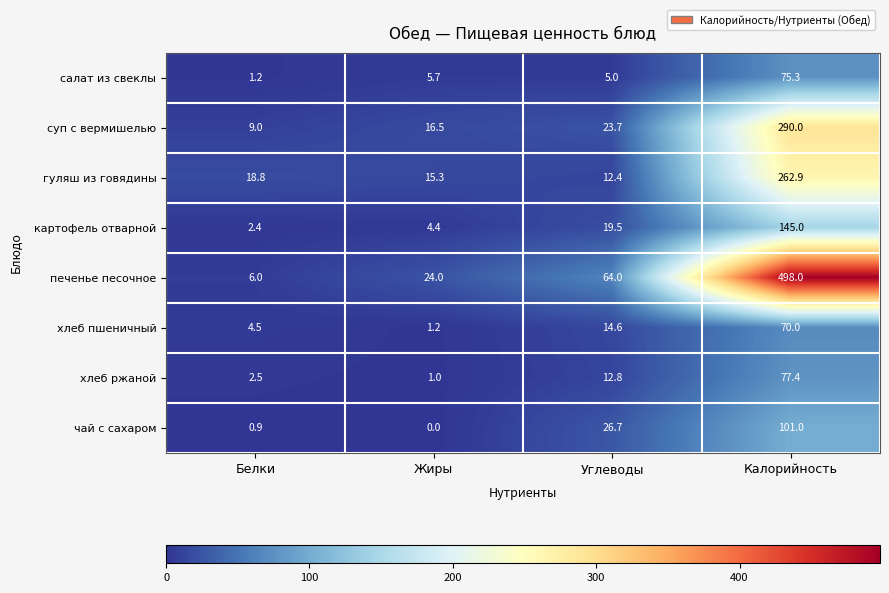

What is the sum of all салат из свеклы values?

87.2